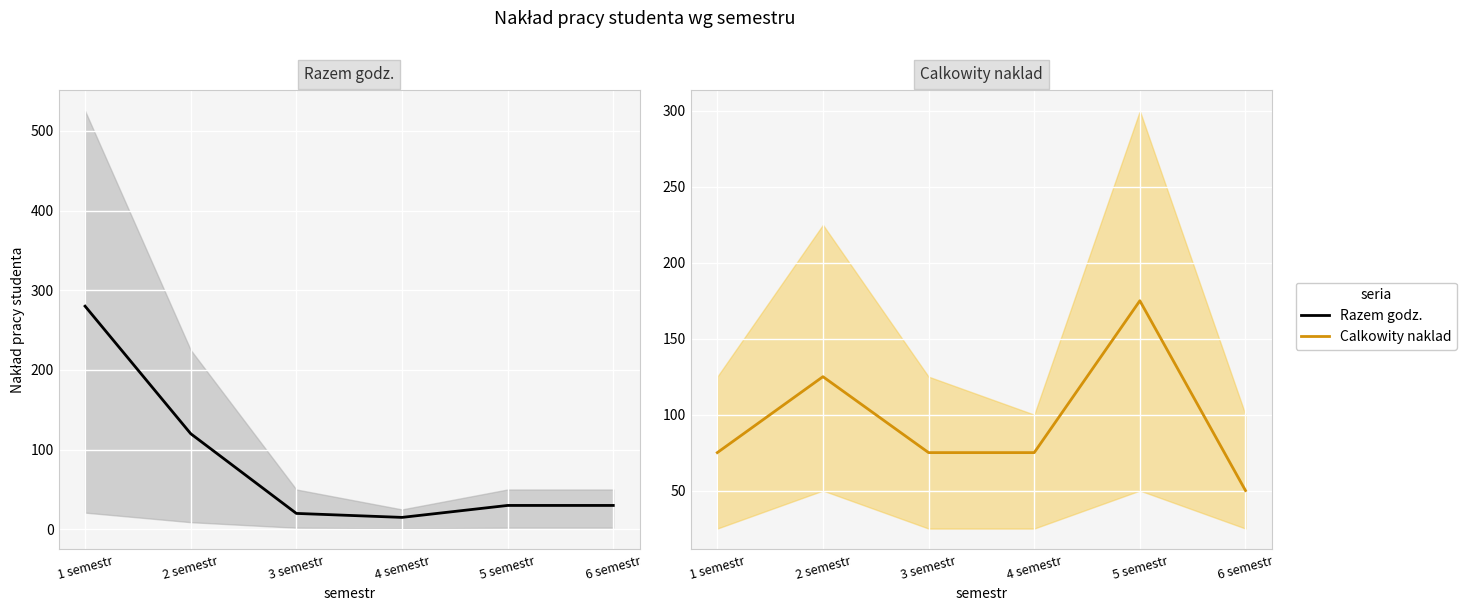

Rank the series by their maximum value, from lowest to highest.

Calkowity naklad, Razem godz.